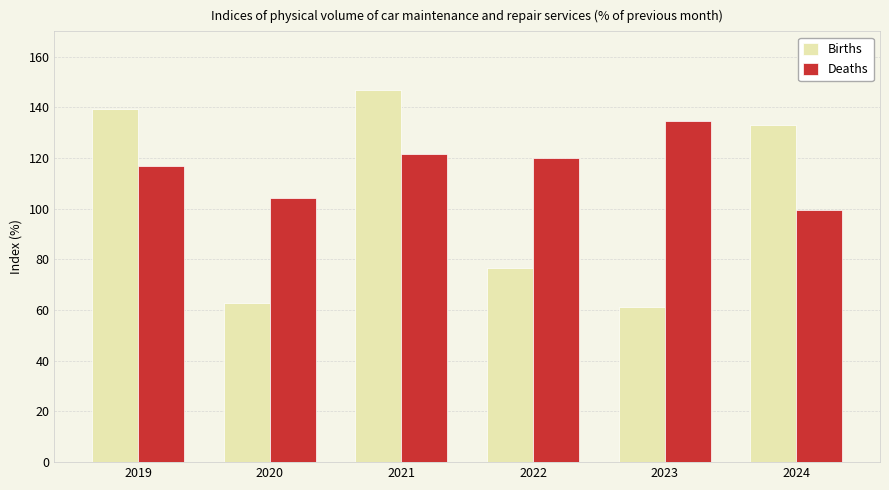

True or false: Deaths has a value of 121.5 at 2021.

True